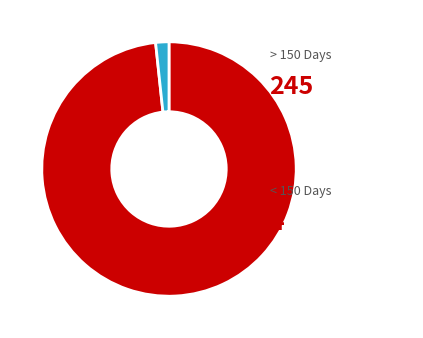

Is there a majority slice in this chart?

Yes